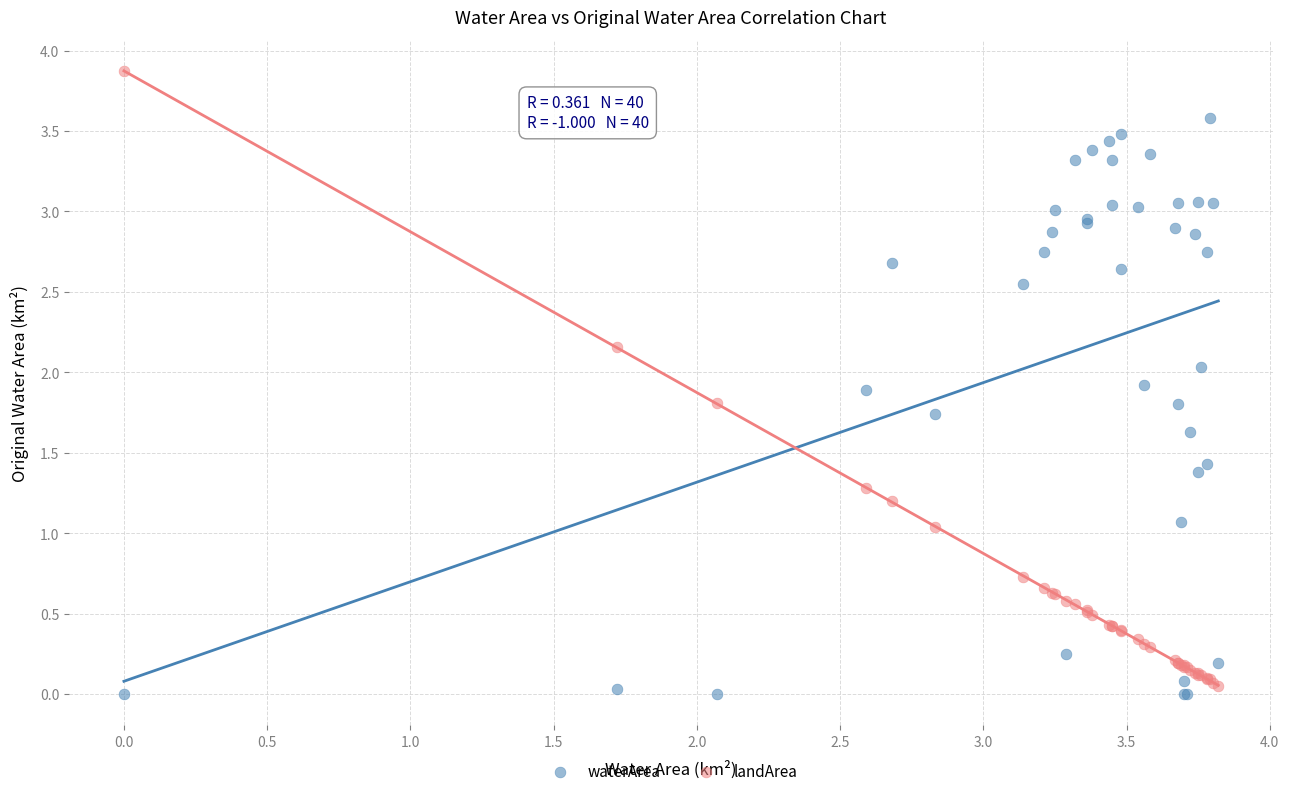

Which series has the widest spread of Y values?

landArea